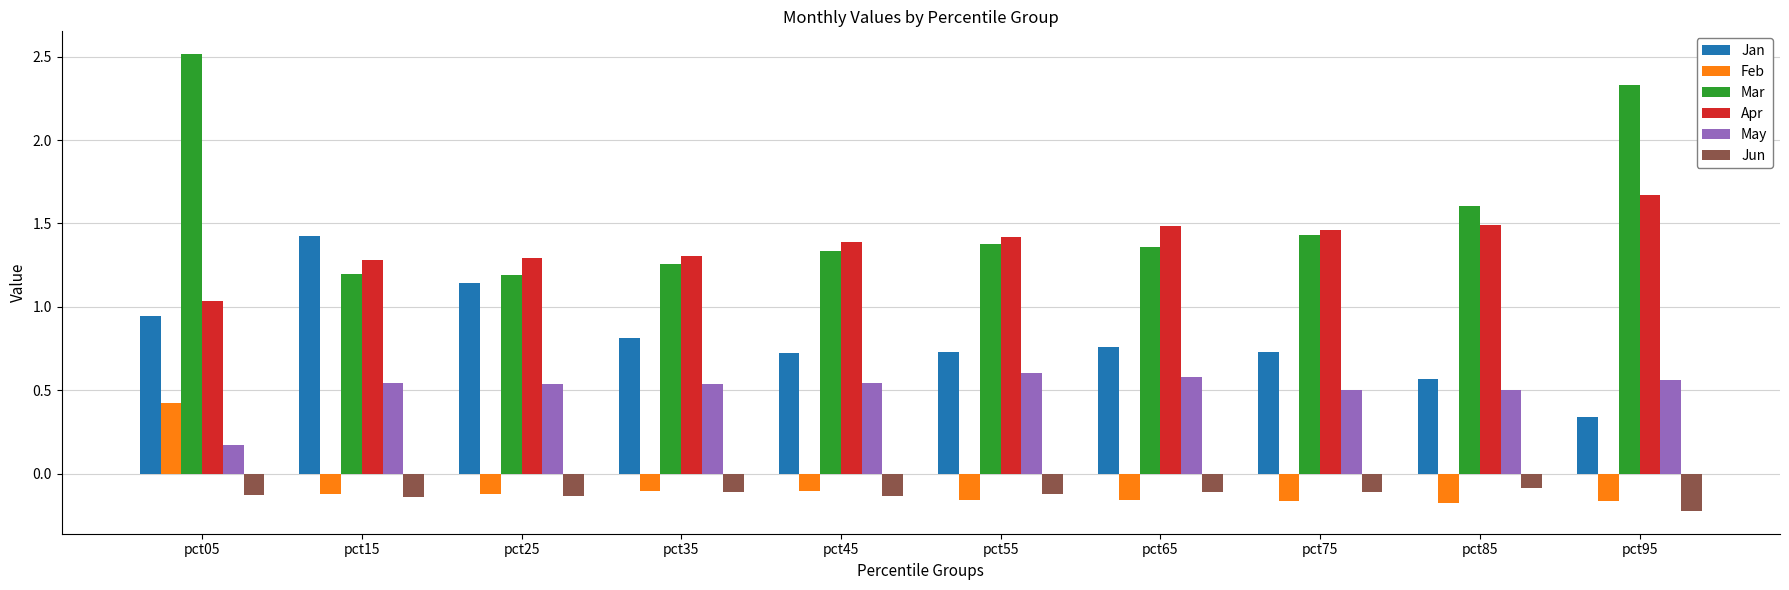

At which category is the sum across all series the highest?

pct05